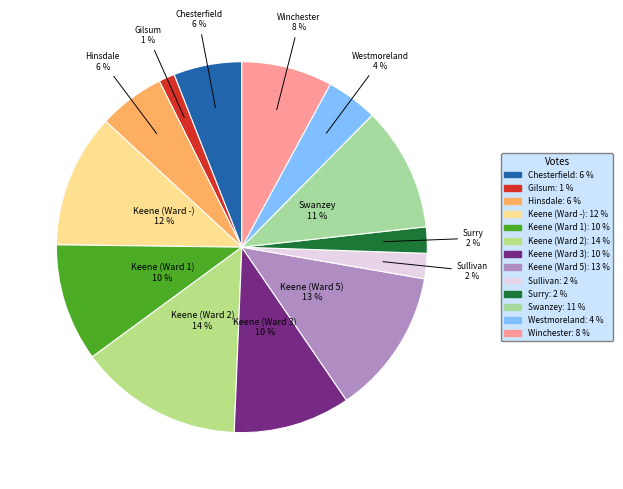

To the nearest percent, what portion does Keene (Ward 5) represent?

13%